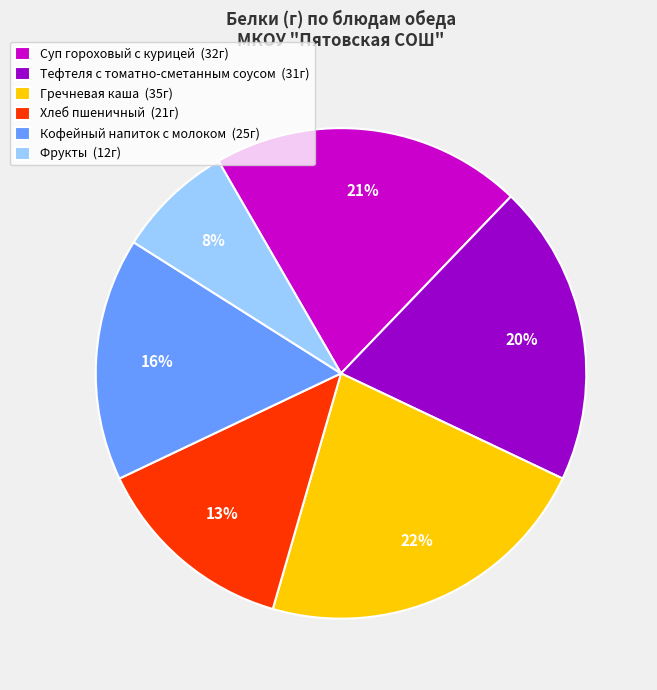

Between Тефтеля с томатно-сметанным соусом (31г) and Фрукты (12г), which is larger?

Тефтеля с томатно-сметанным соусом (31г)